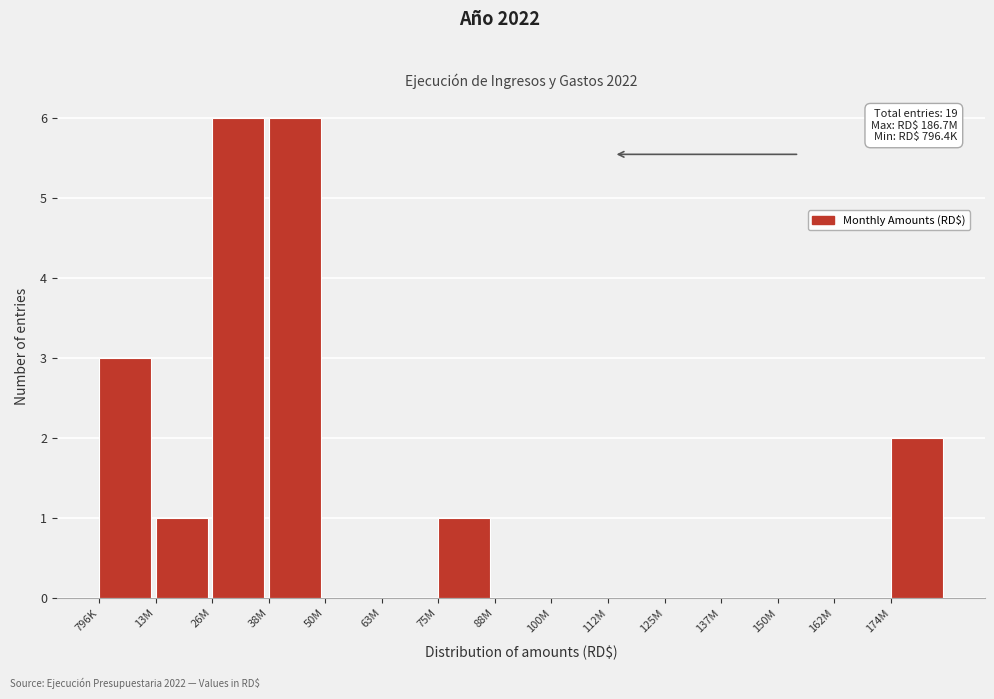

Reading left to right, what are all the values shown in this chart?

796K=3	13M=1	26M=6	38M=6	50M=0	63M=0	75M=1	88M=0	100M=0	112M=0	125M=0	137M=0	150M=0	162M=0	174M=2